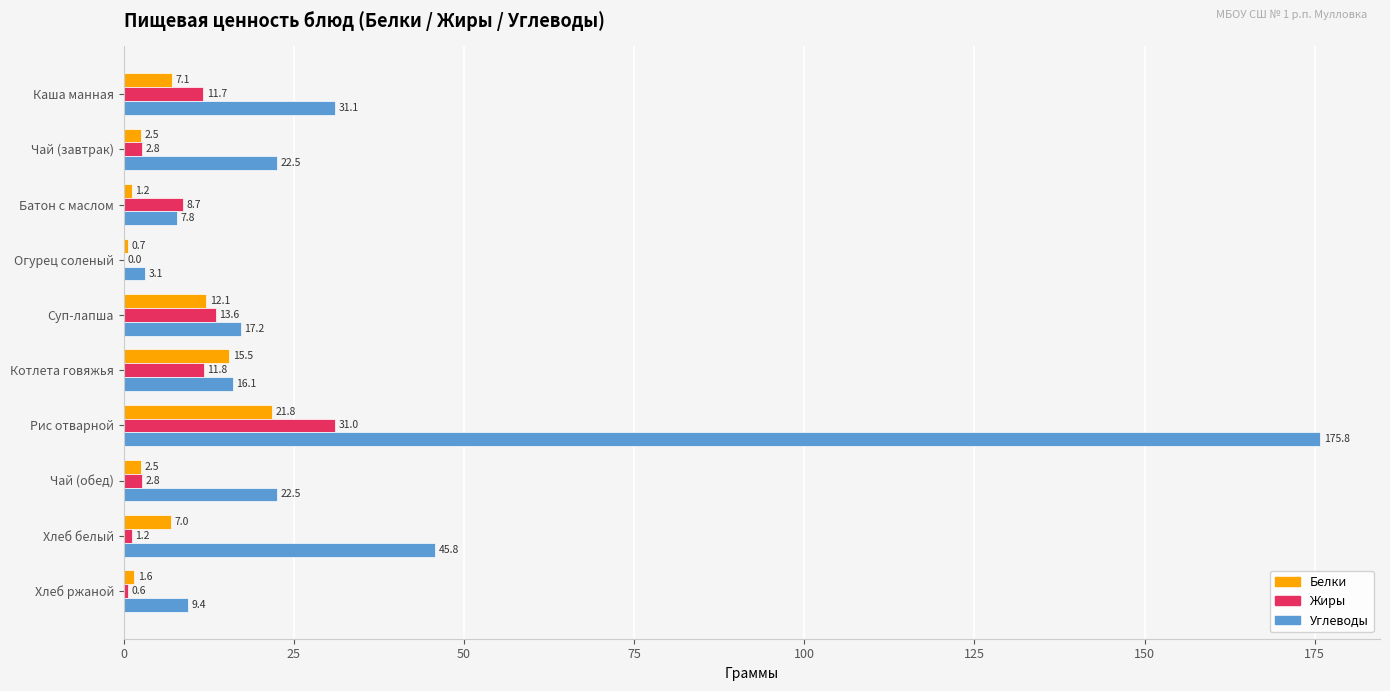

What value does the Белки series have at Хлеб ржаной?

1.6